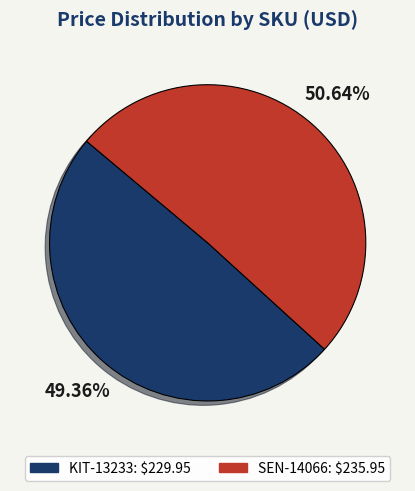

To the nearest percent, what is the average slice percentage?

50%